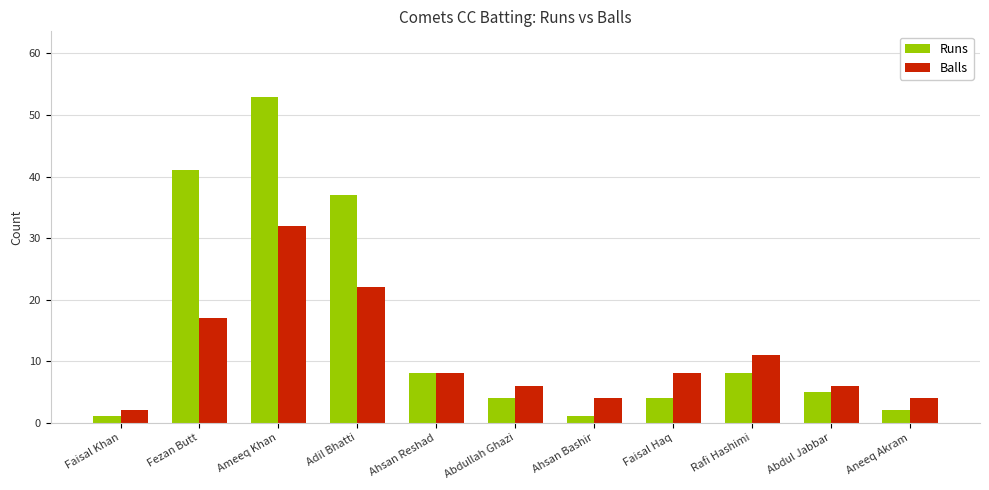

Rank the series at Ameeq Khan from lowest to highest value.

Balls, Runs